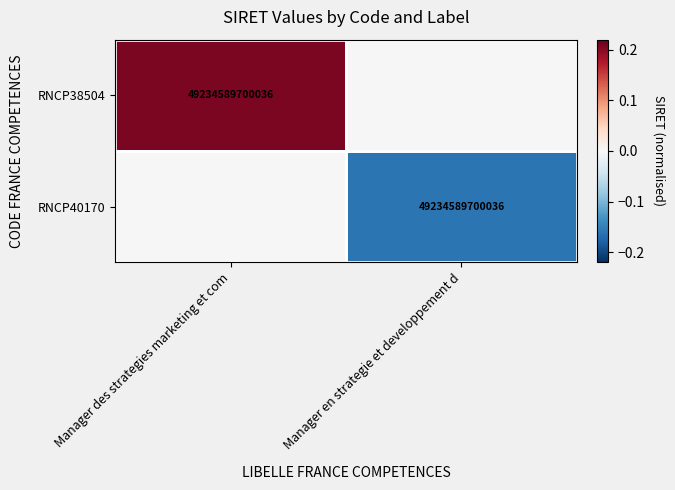

The value of RNCP38504 at Manager des strategies marketing et com is 15342159860769. True or false?

False